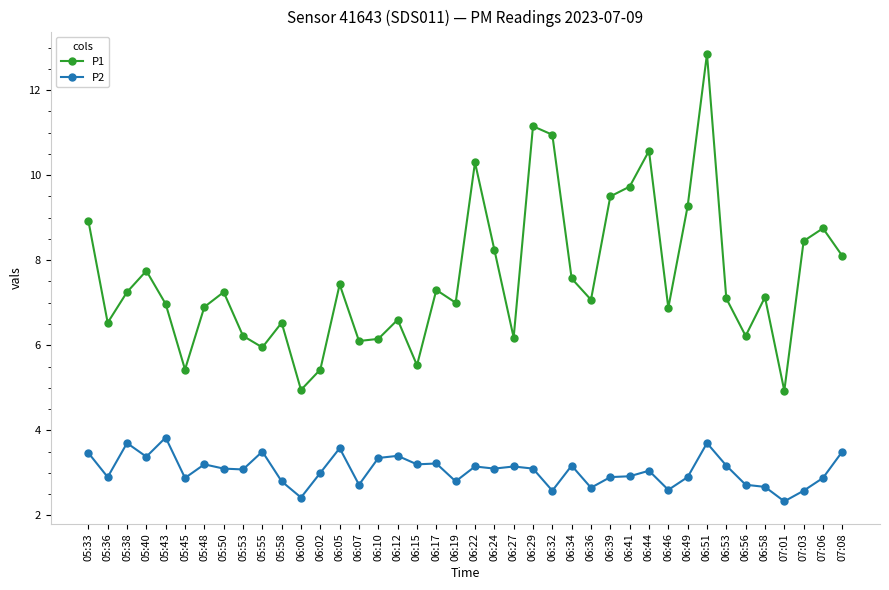

Rank the series by their maximum value, from highest to lowest.

P1, P2